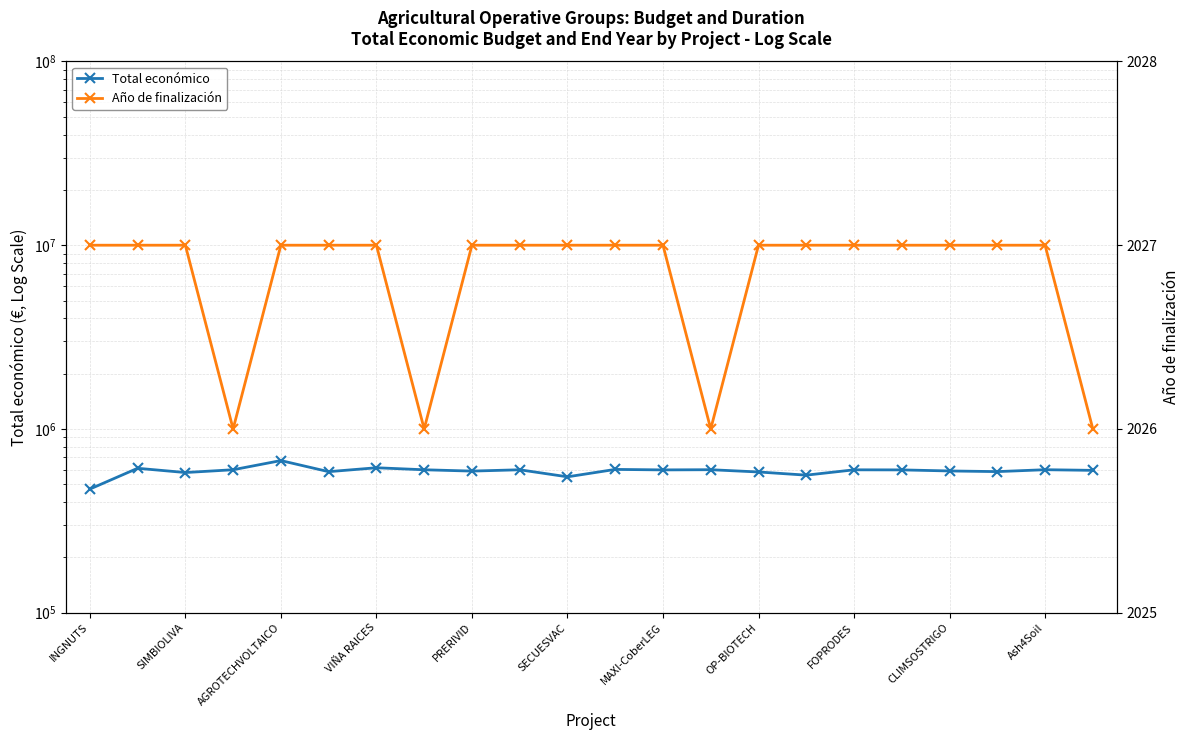

What position from the right is 17?

5